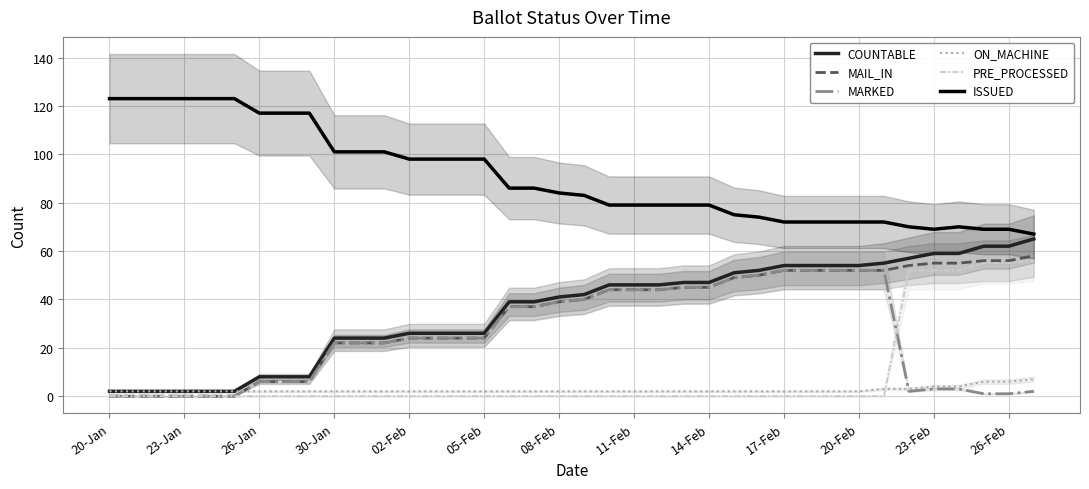

True or false: MAIL_IN has a value of 11 at 19.

False